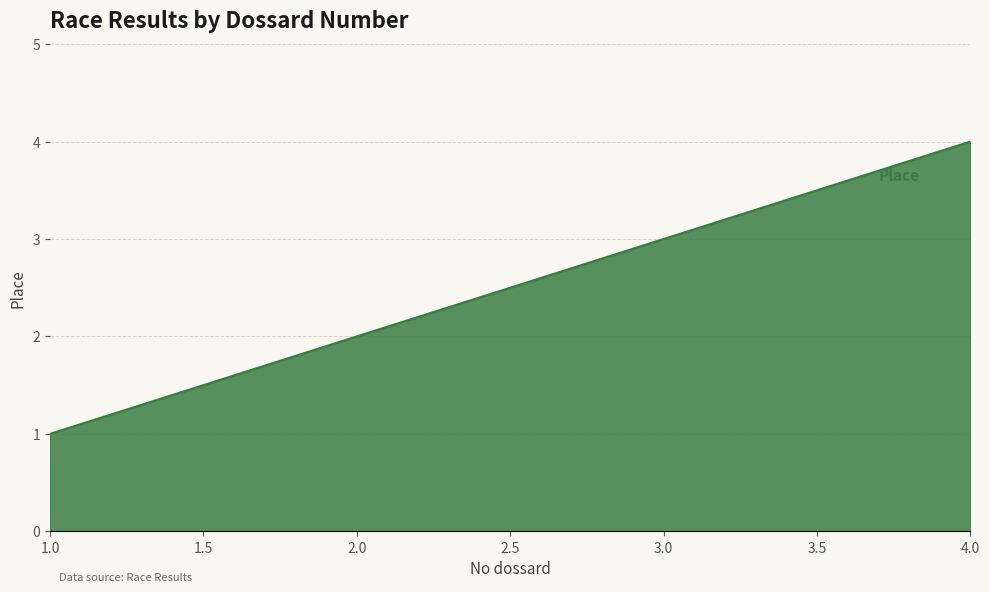

Which label corresponds to the largest value in the chart?

4.0